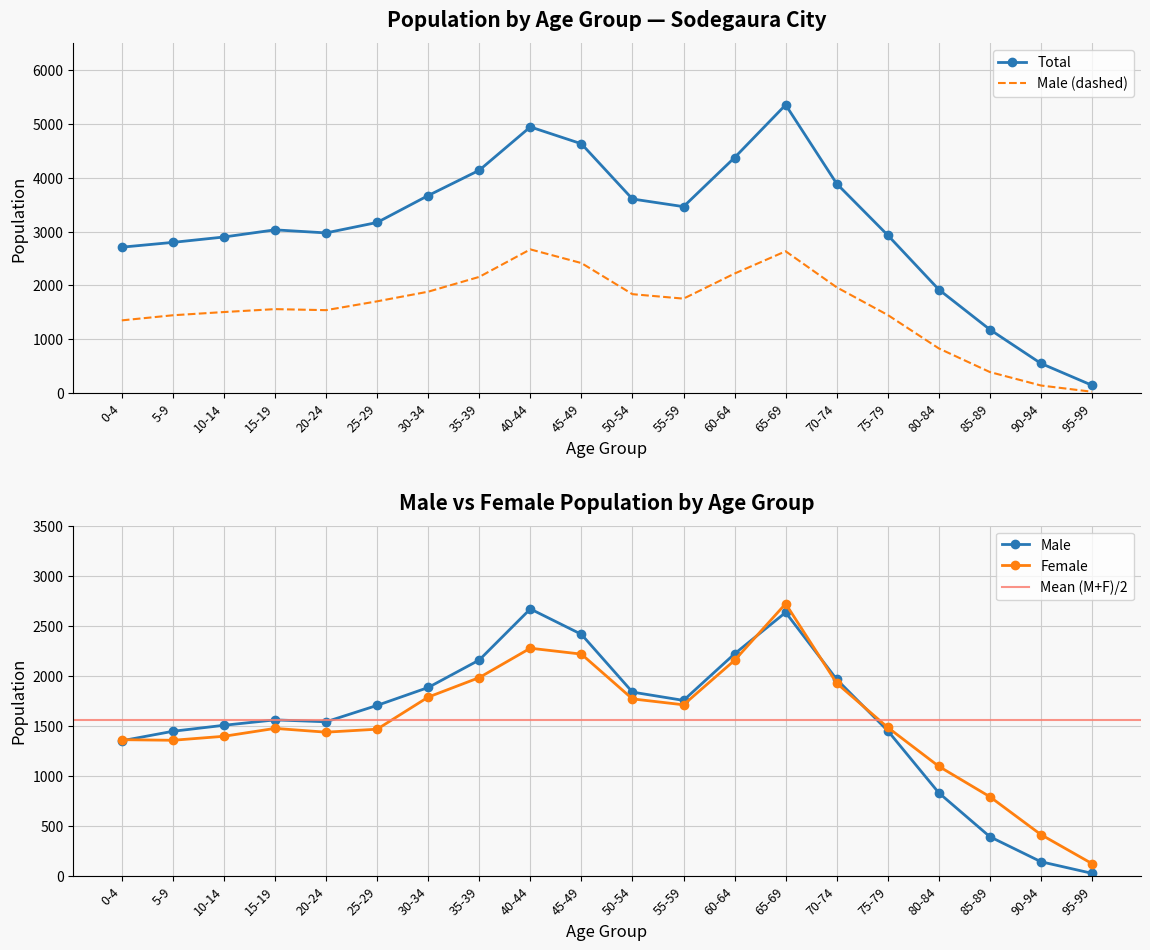

How many values in the 総数 (Total) series exceed 3168?

9